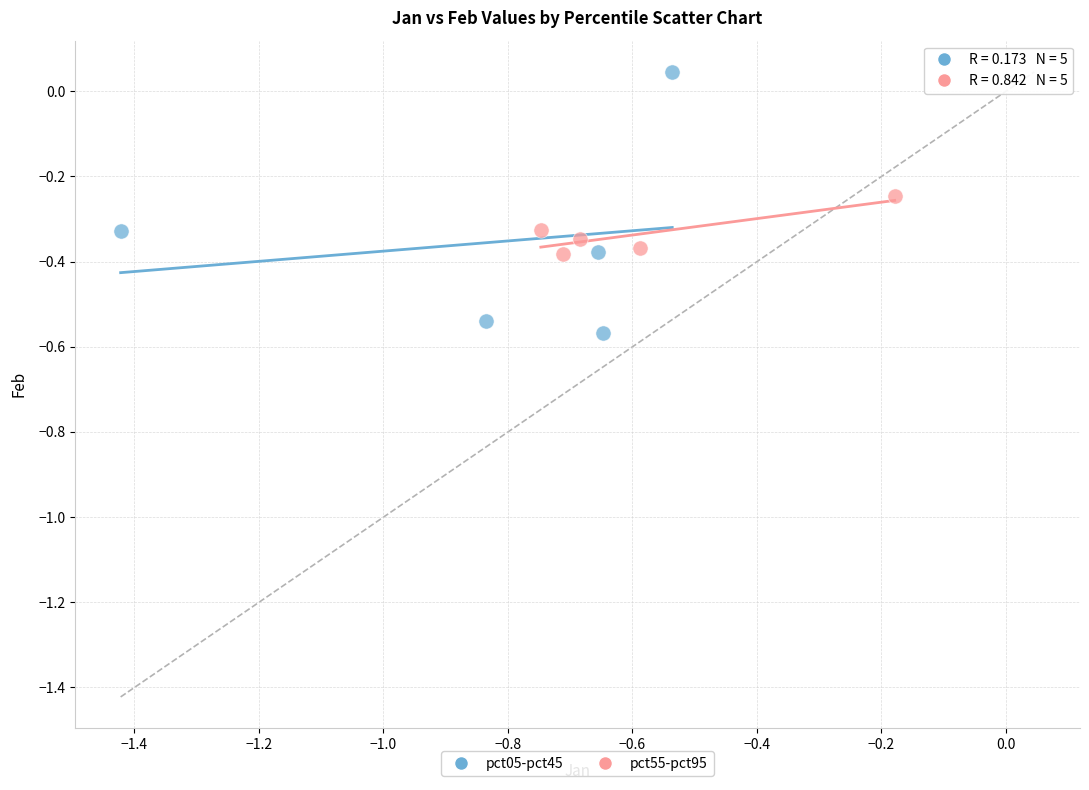

Which series reaches the minimum Y coordinate?

pct05-pct45